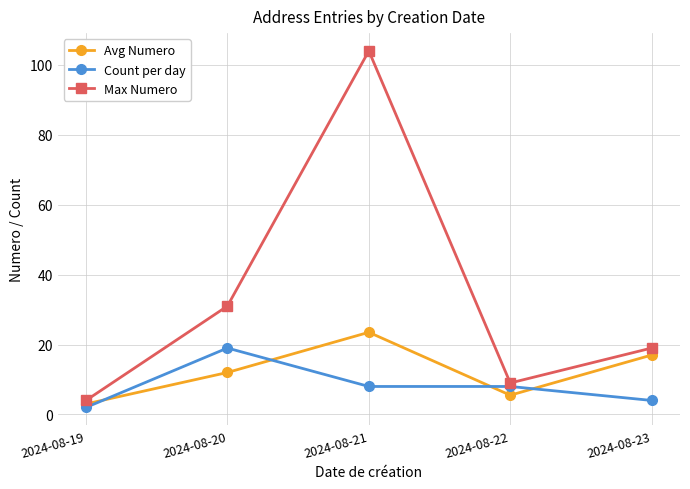

True or false: Max Numero and Count per day intersect in this chart.

False